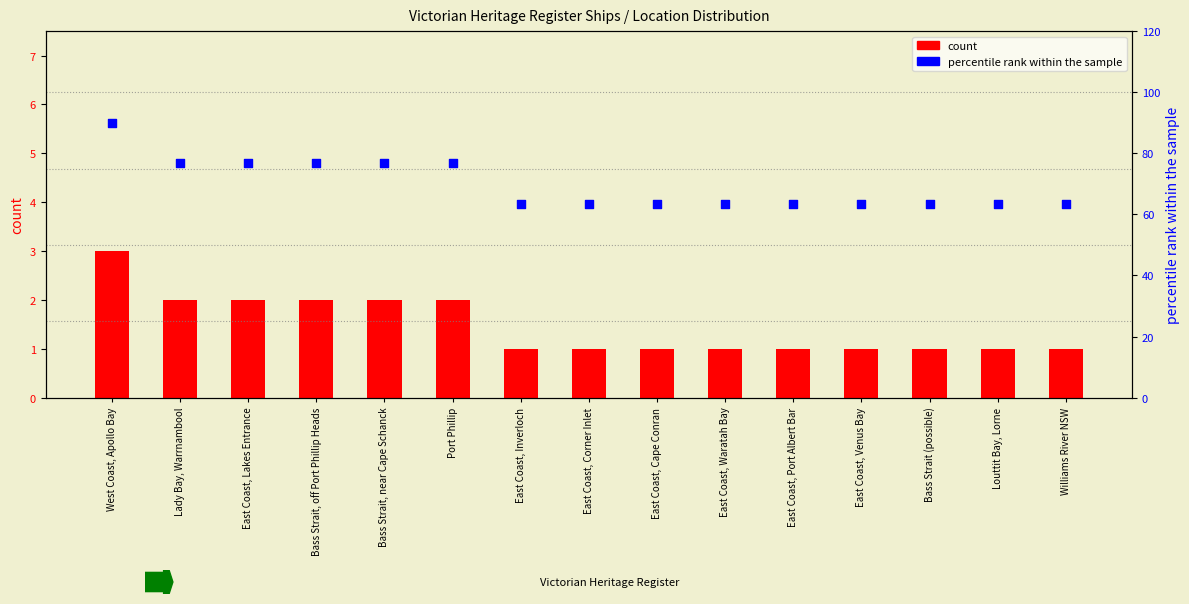

Which series contains the highest Y value?

percentile rank within the sample